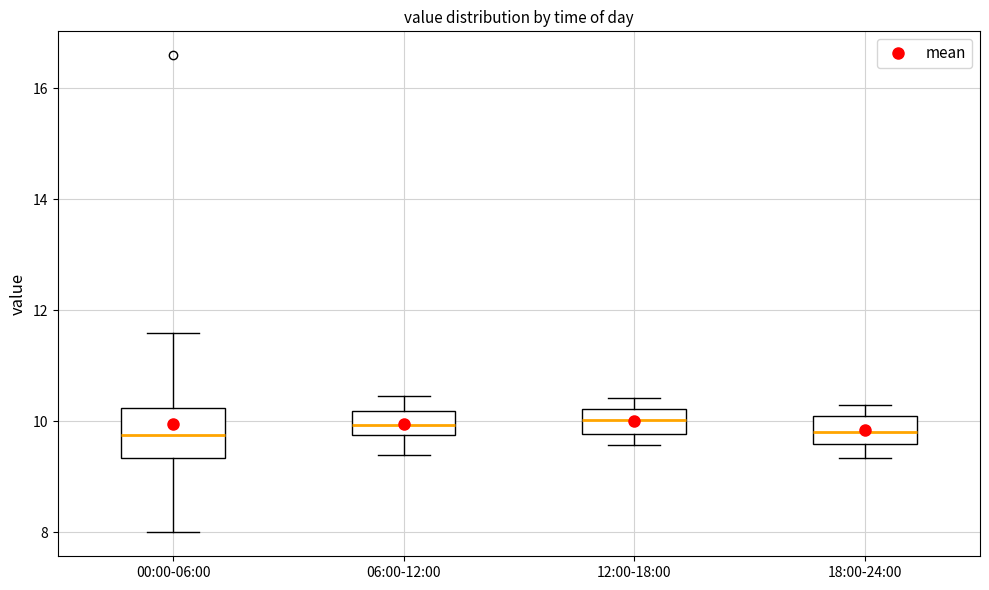

Reading left to right, read every box against the y-axis: the position of its median line, the range the box covers, and the ends of its whiskers. The values are not printed on the chart, so give them approximately, as read against the axis.

00:00-06:00: median 9.8, box 9.4 to 10.2, whiskers 8.0 to 11.6
06:00-12:00: median 10.0, box 9.8 to 10.2, whiskers 9.4 to 10.4
12:00-18:00: median 10.0, box 9.8 to 10.2, whiskers 9.6 to 10.4
18:00-24:00: median 9.8, box 9.6 to 10.2, whiskers 9.4 to 10.4